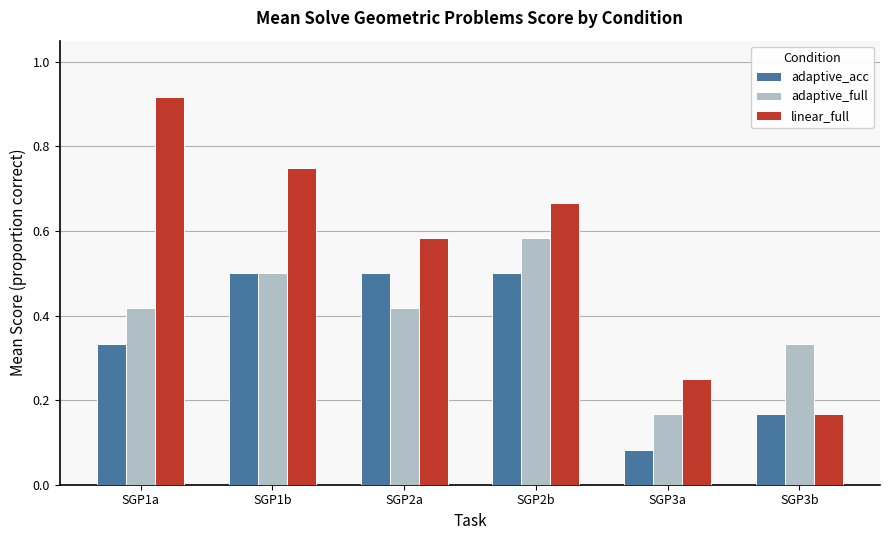

How many groups of bars are there?

6